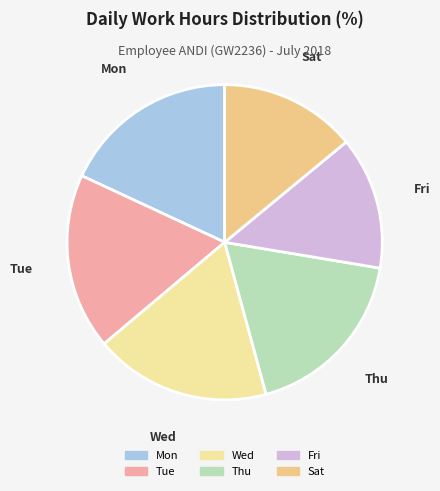

Is there a majority slice in this chart?

No